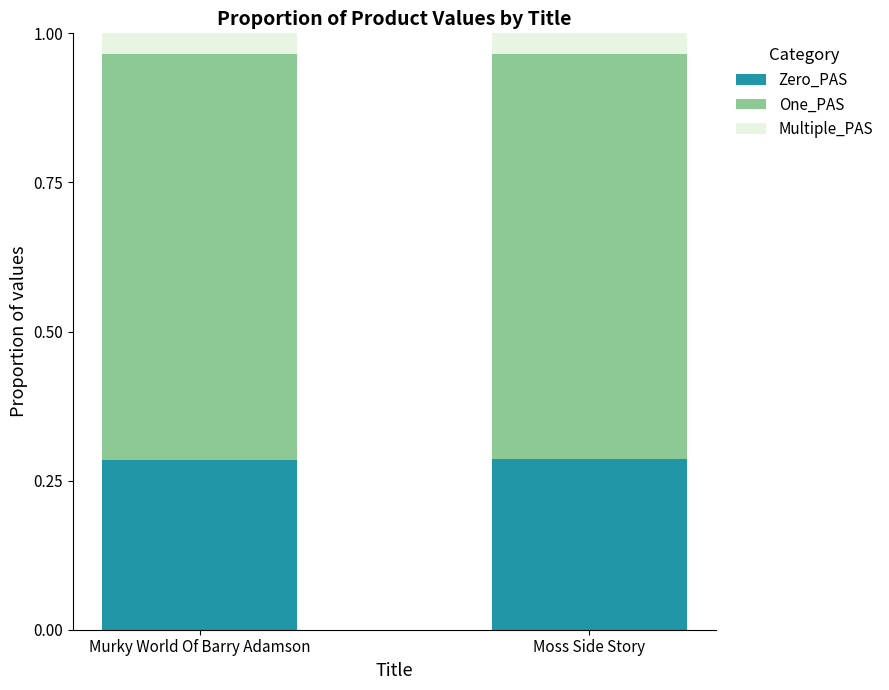

What is the total value across all series at Murky World Of Barry Adamson?

1.0